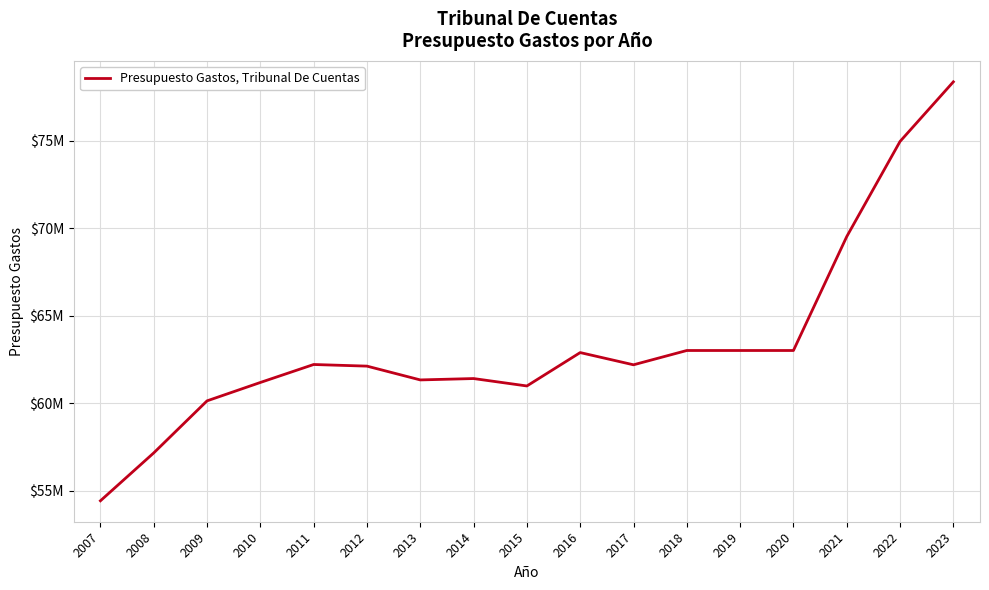

Does the chart display data point markers on the line(s)?

No